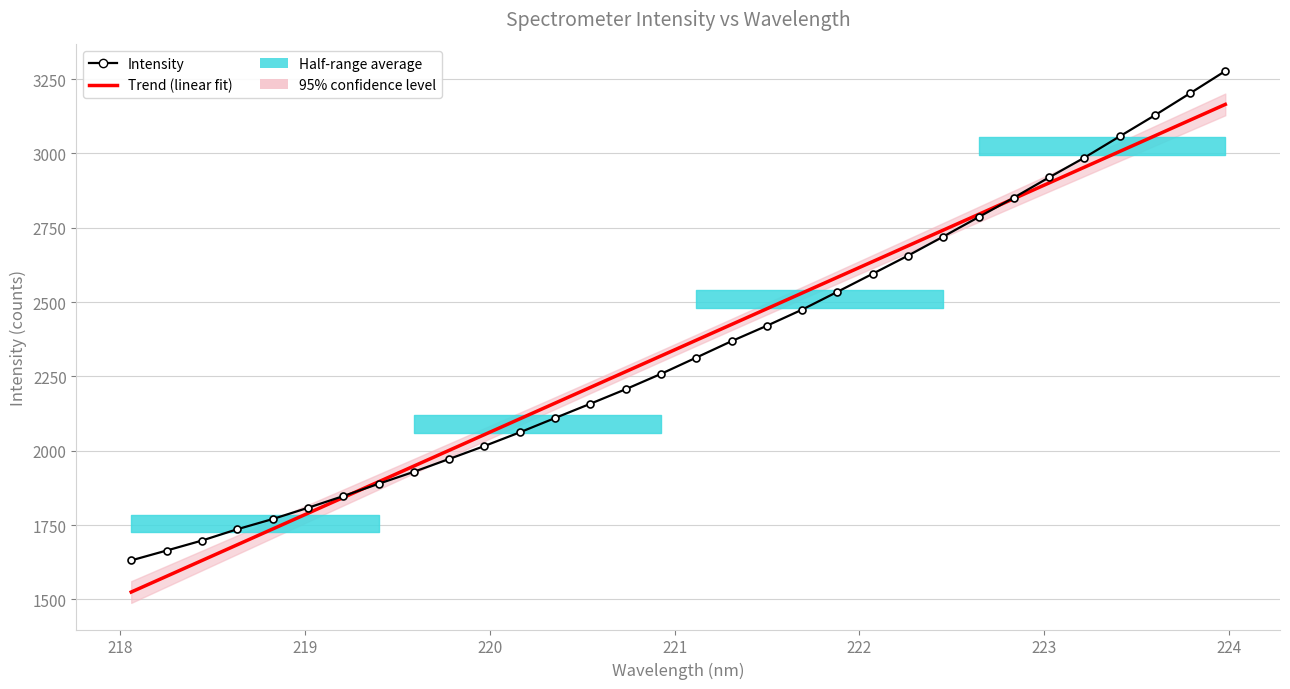

Count the number of categories in the chart.

32